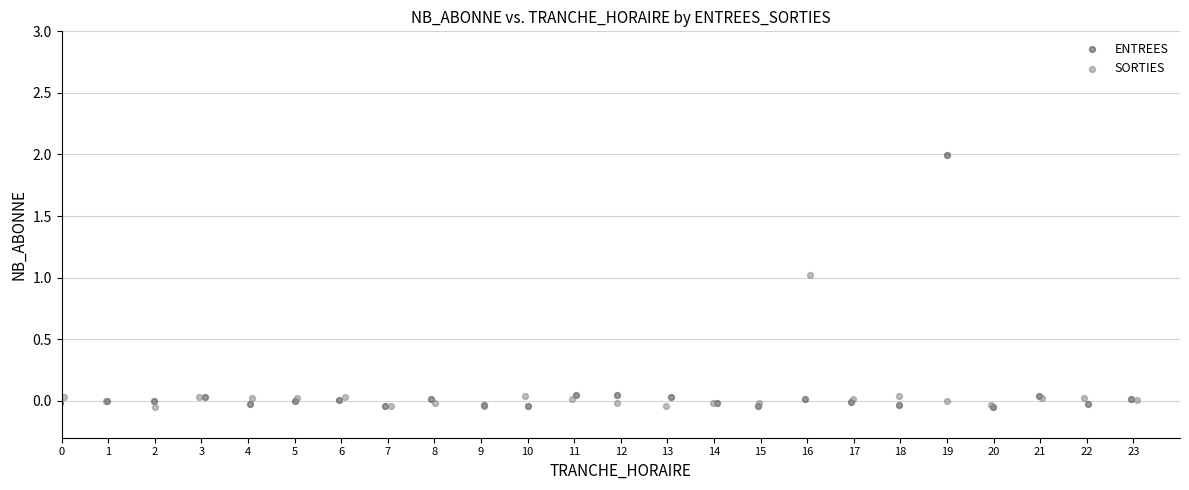

Which series has the widest spread of Y values?

ENTREES